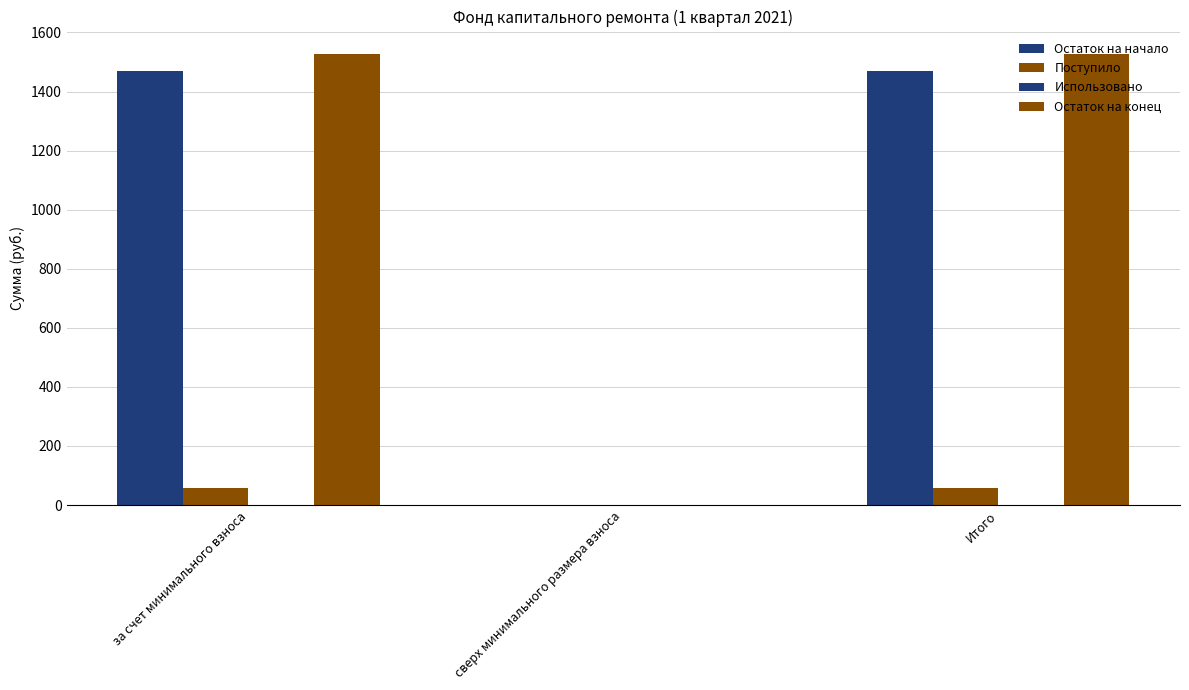

Rank the series by their maximum value, from highest to lowest.

Остаток на конец, Остаток на начало, Поступило, Использовано